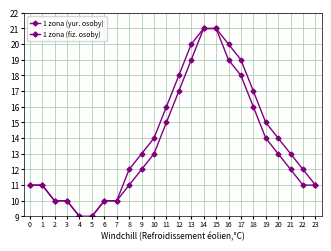

How many data points in 1 zona (fiz. osoby) are less than 13?

12